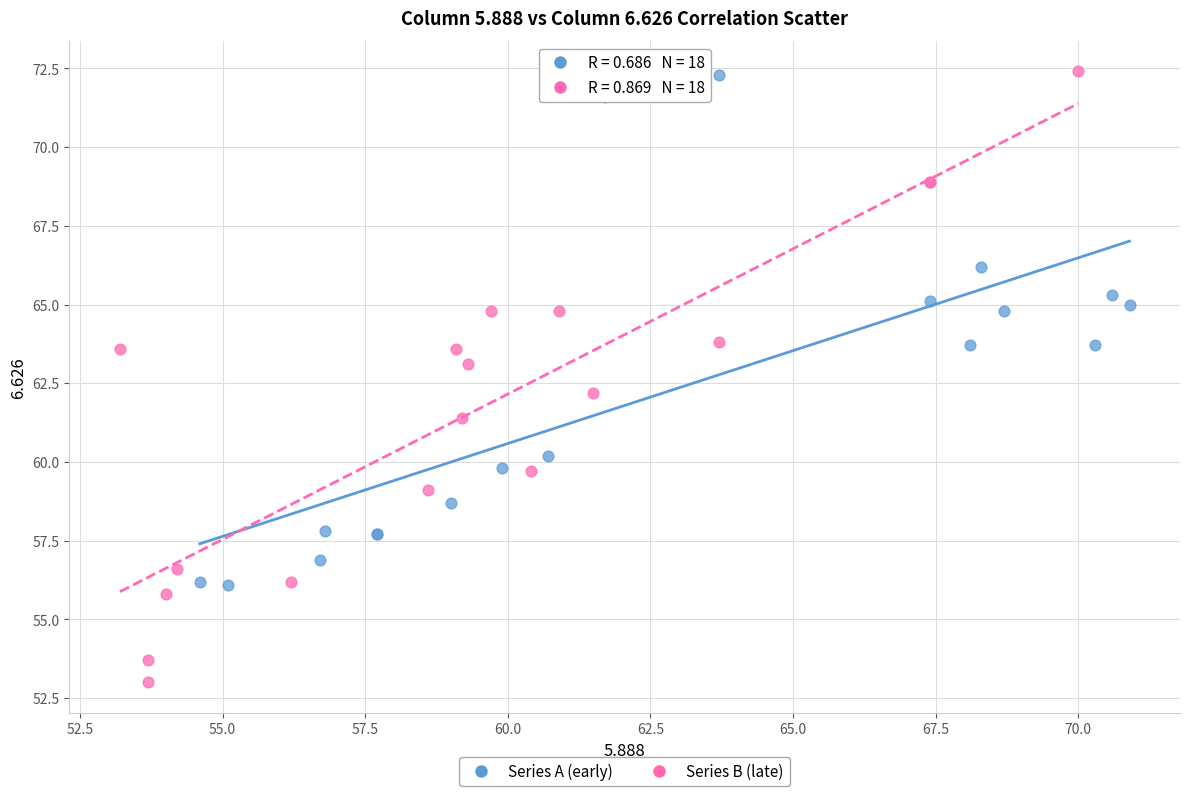

Which series has the widest spread of Y values?

Series B (late)